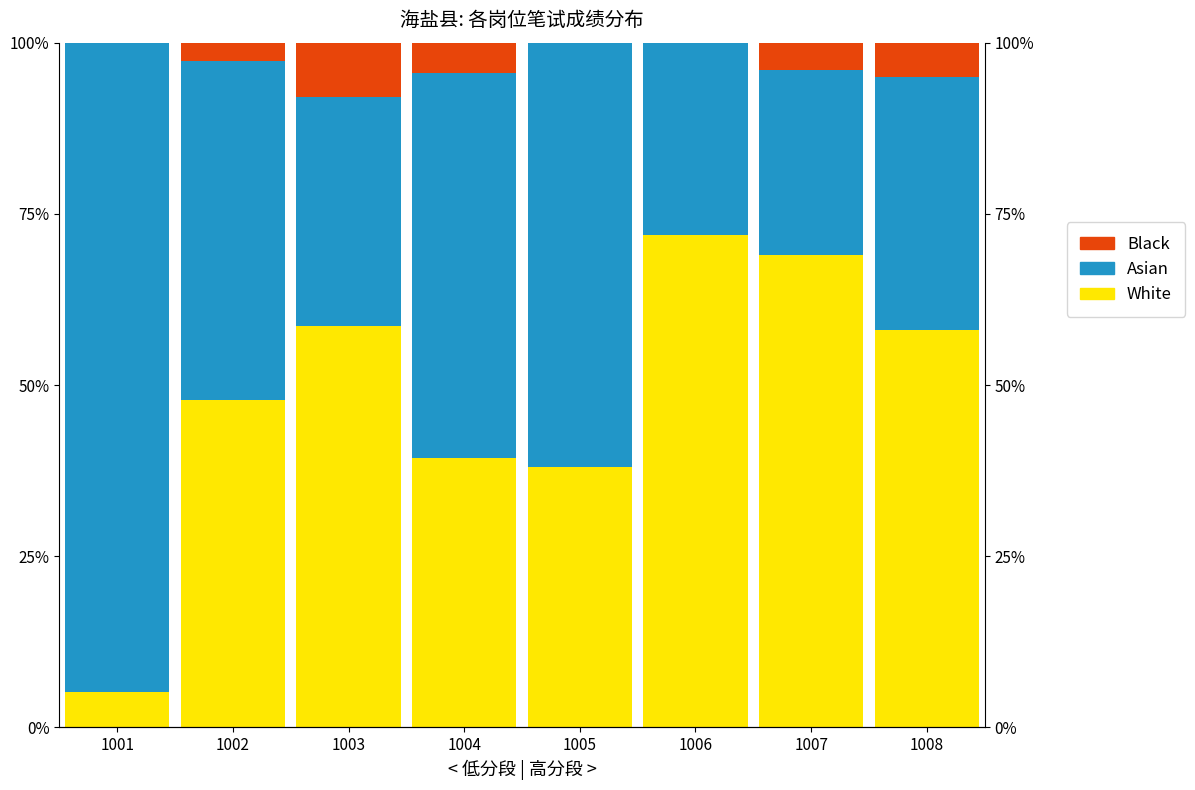

The value of White at 1008 is 58.0. True or false?

True